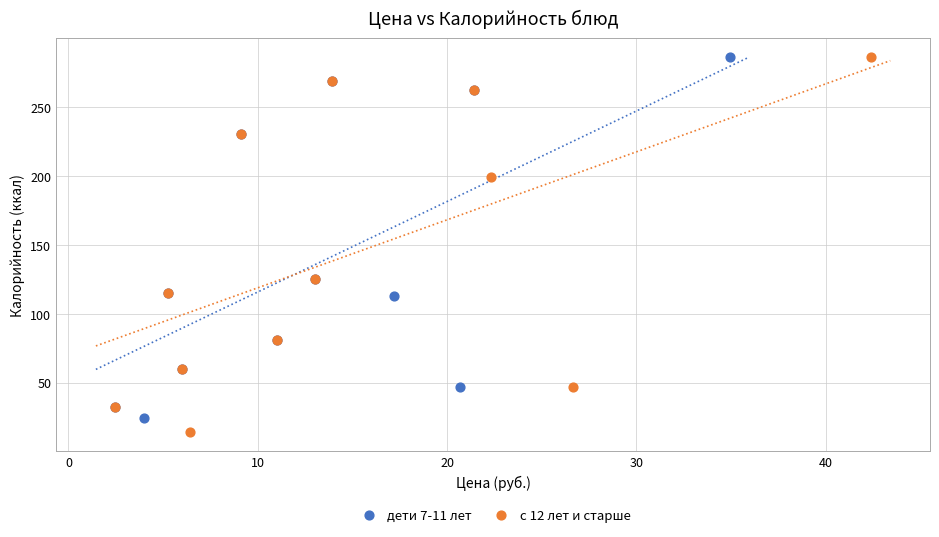

Which series has the widest spread of Y values?

с 12 лет и старше